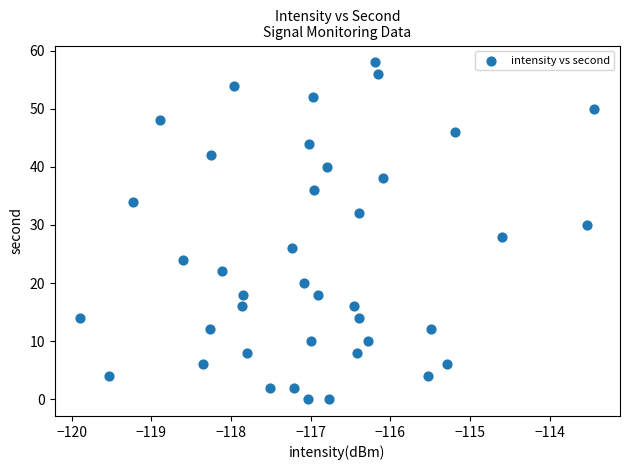

What is the range of Y values (max minus min)?

58